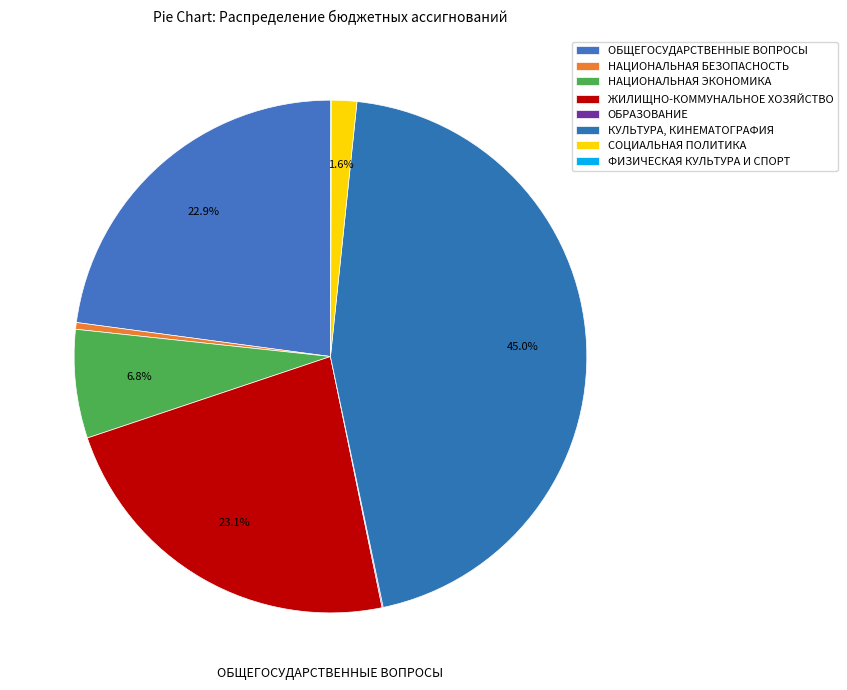

Between КУЛЬТУРА, КИНЕМАТОГРАФИЯ and НАЦИОНАЛЬНАЯ ЭКОНОМИКА, which is larger?

КУЛЬТУРА, КИНЕМАТОГРАФИЯ